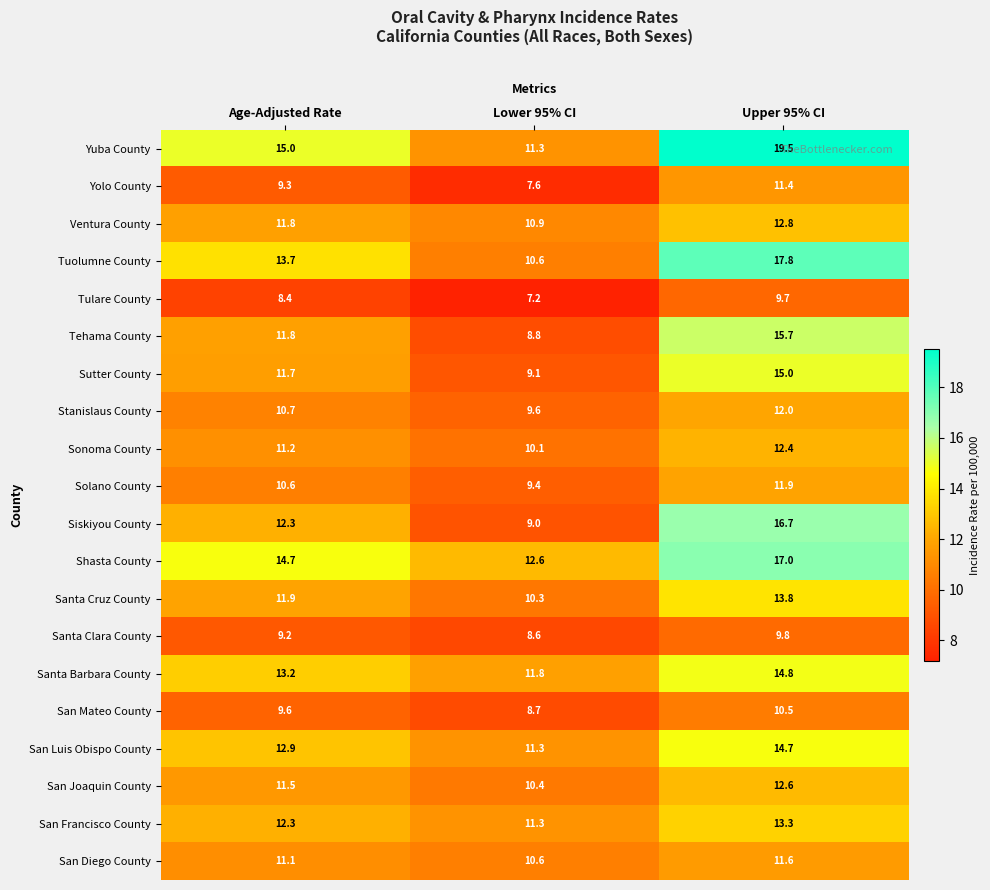

What is the sum of the Tehama County values at Age-Adjusted Rate and Upper 95% CI?

27.5